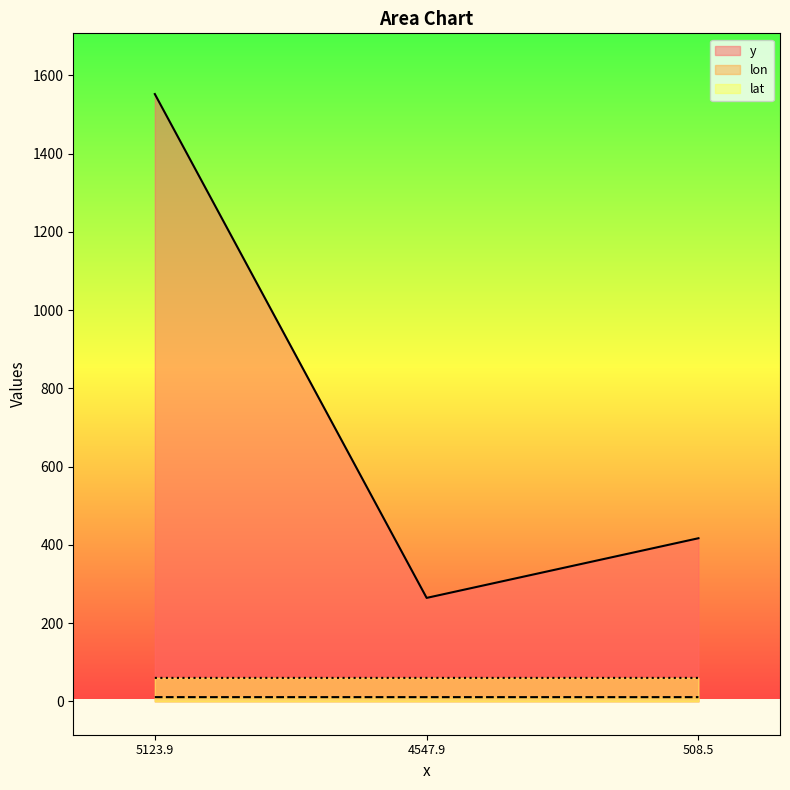

Which series has the largest total across all categories?

y